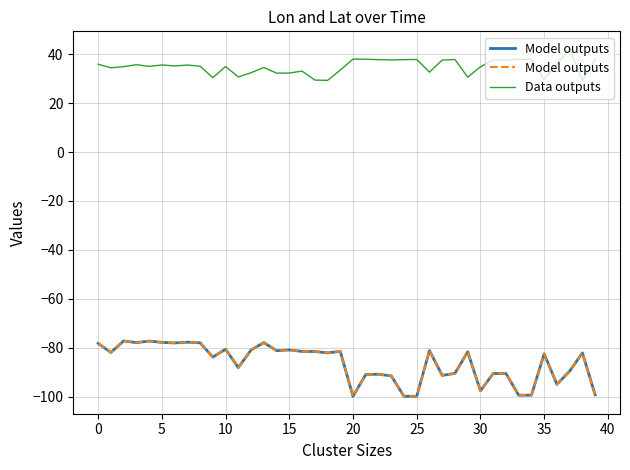

How many data points in Data outputs are above 35?

22